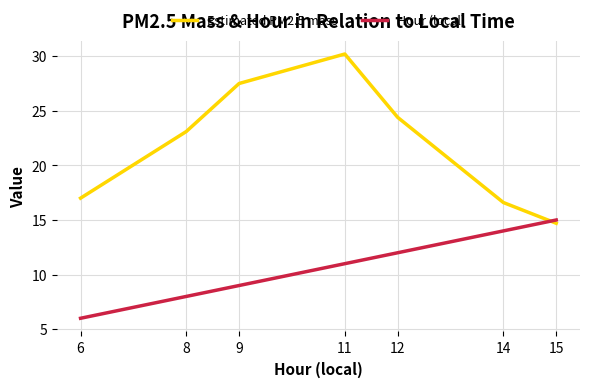

What is the sum of all Hour (local) values?

75.0